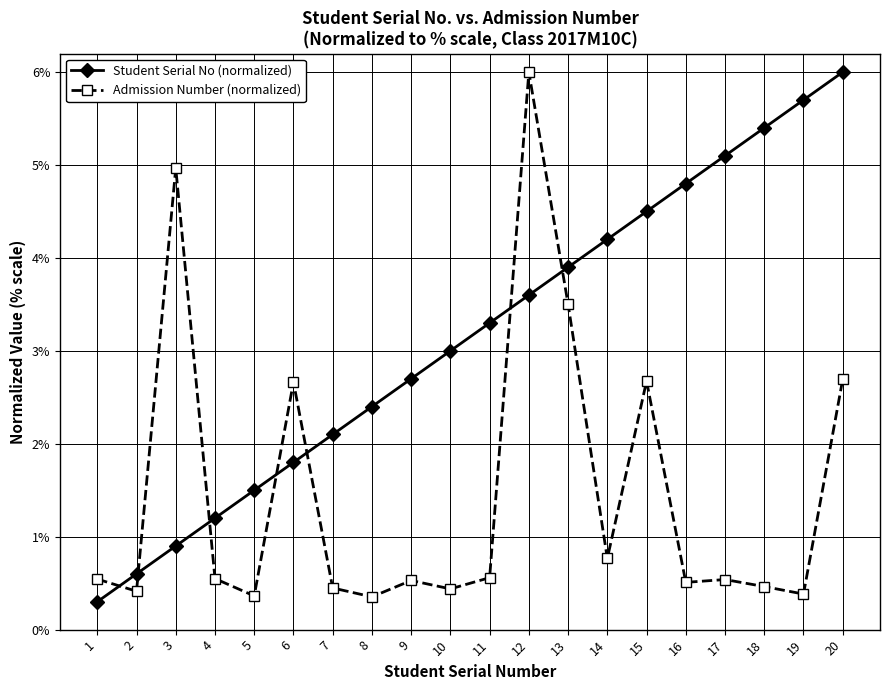

How many lines are shown in the chart?

2